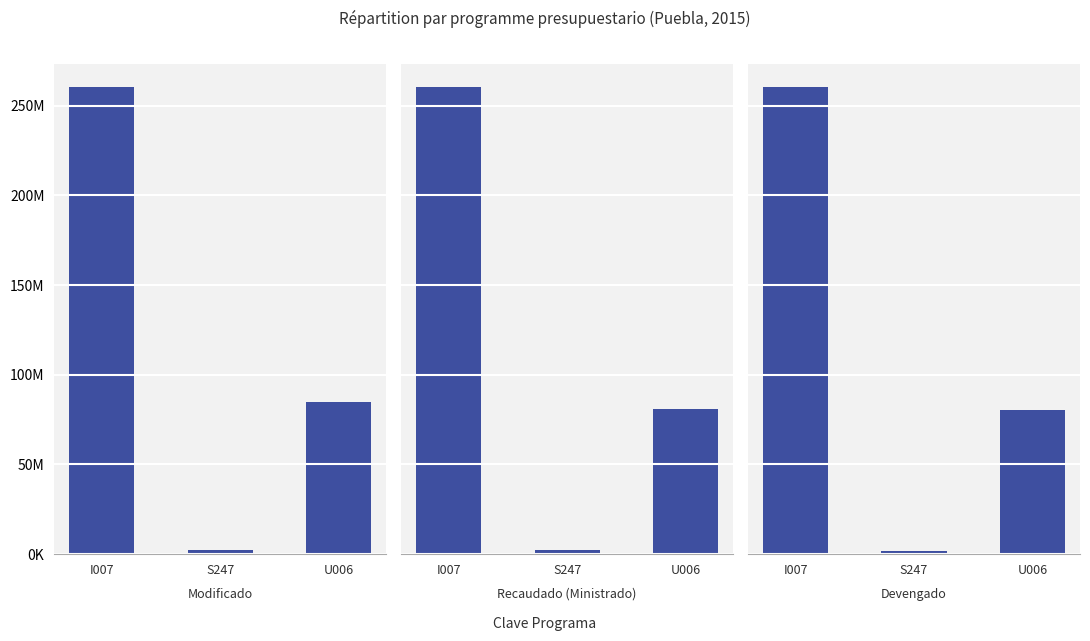

What is the approximate value of Modificado at I007?

260150228.4